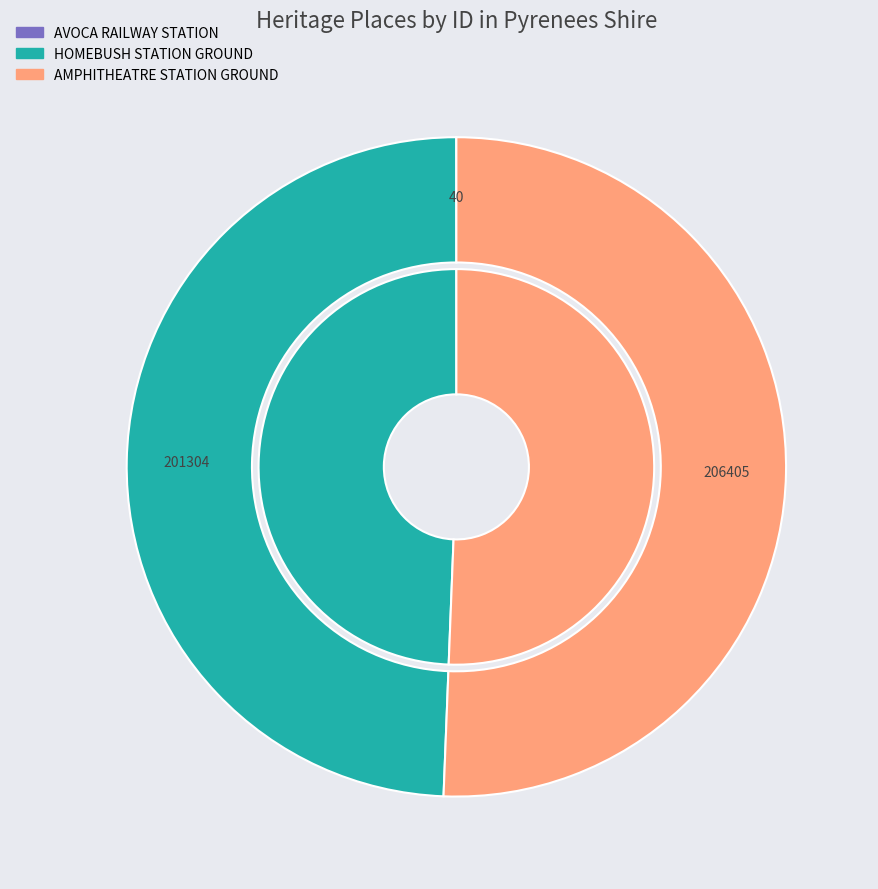

Between AVOCA RAILWAY STATION and HOMEBUSH STATION GROUND, which is larger?

HOMEBUSH STATION GROUND